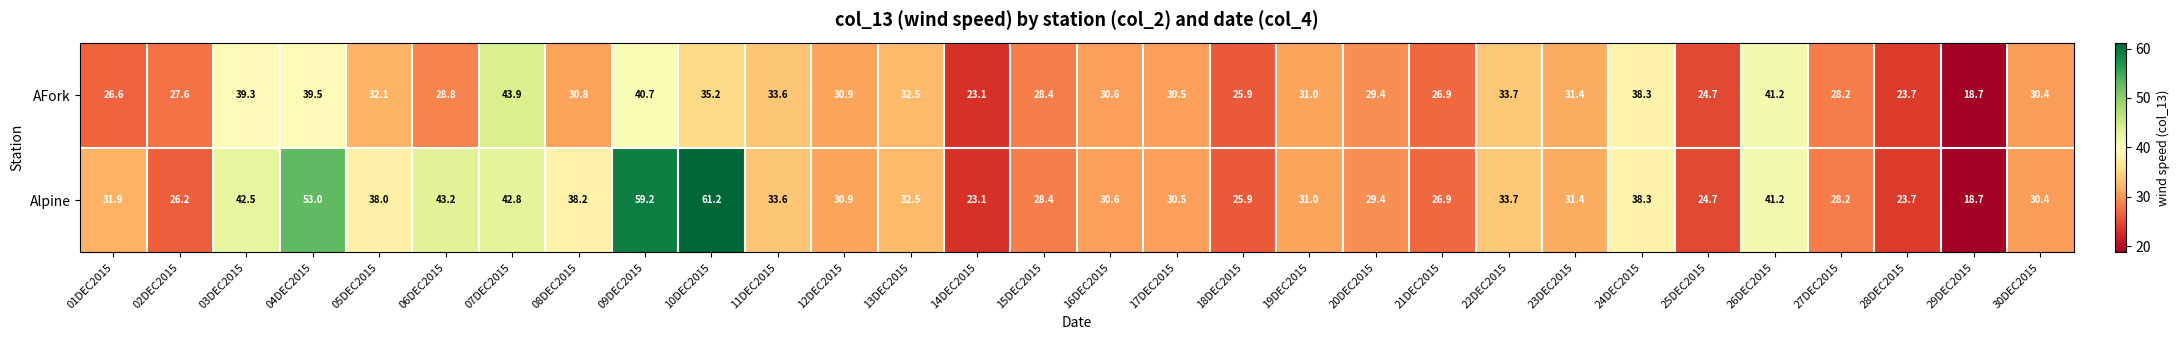

What is the difference between the highest and lowest values at 06DEC2015?

14.4